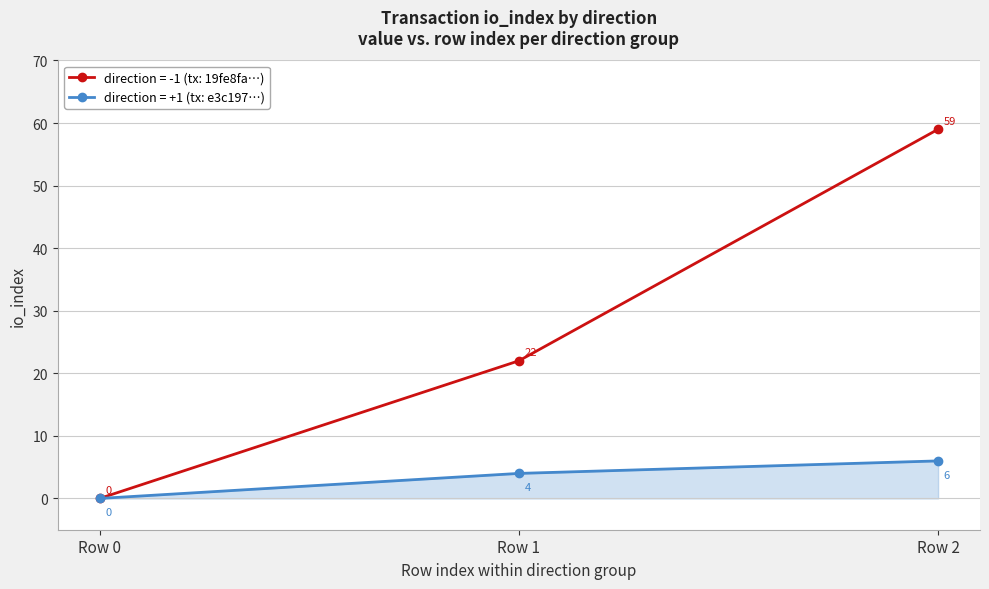

Does the chart display data point markers on the line(s)?

Yes